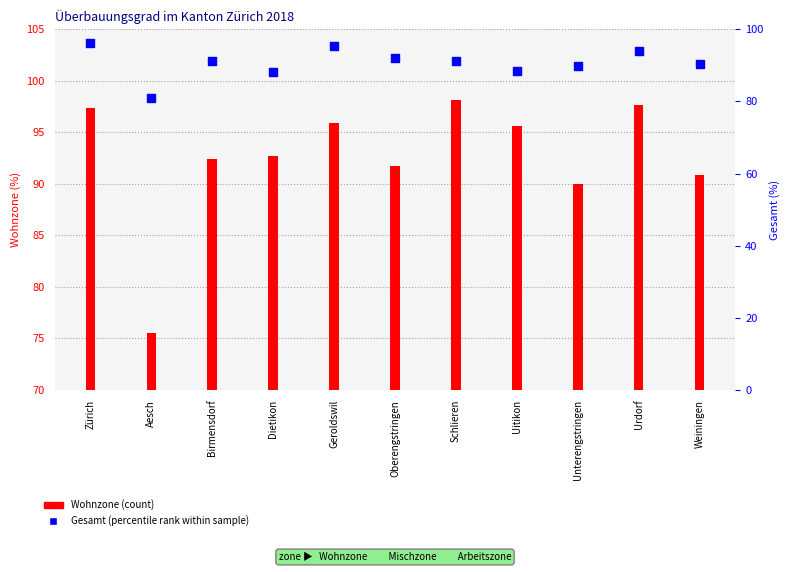

Which series contains the lowest Y value?

Wohnzone (count)